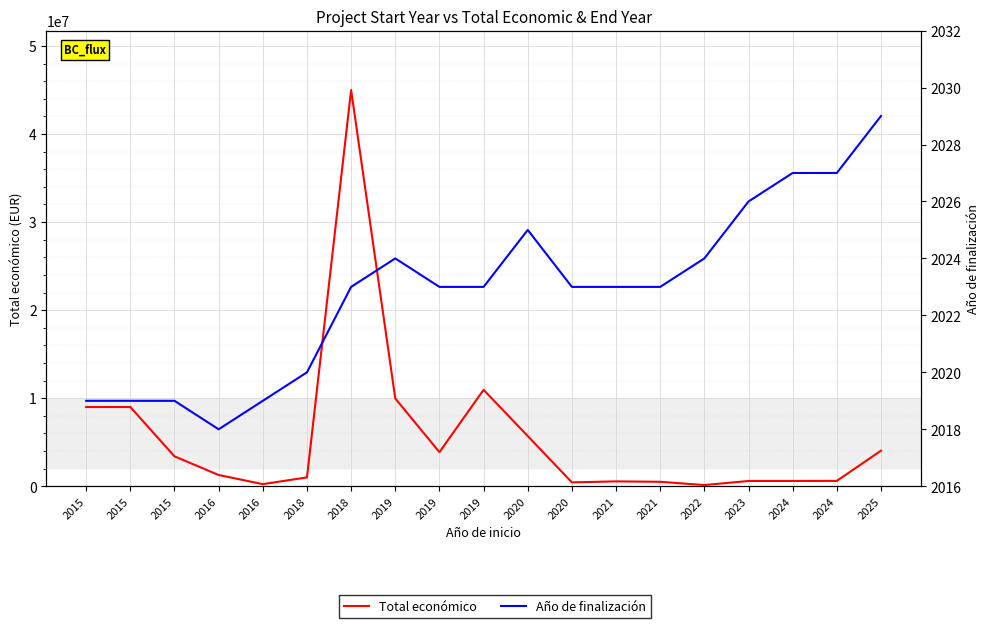

What is the average value of the Total económico series?

5626144